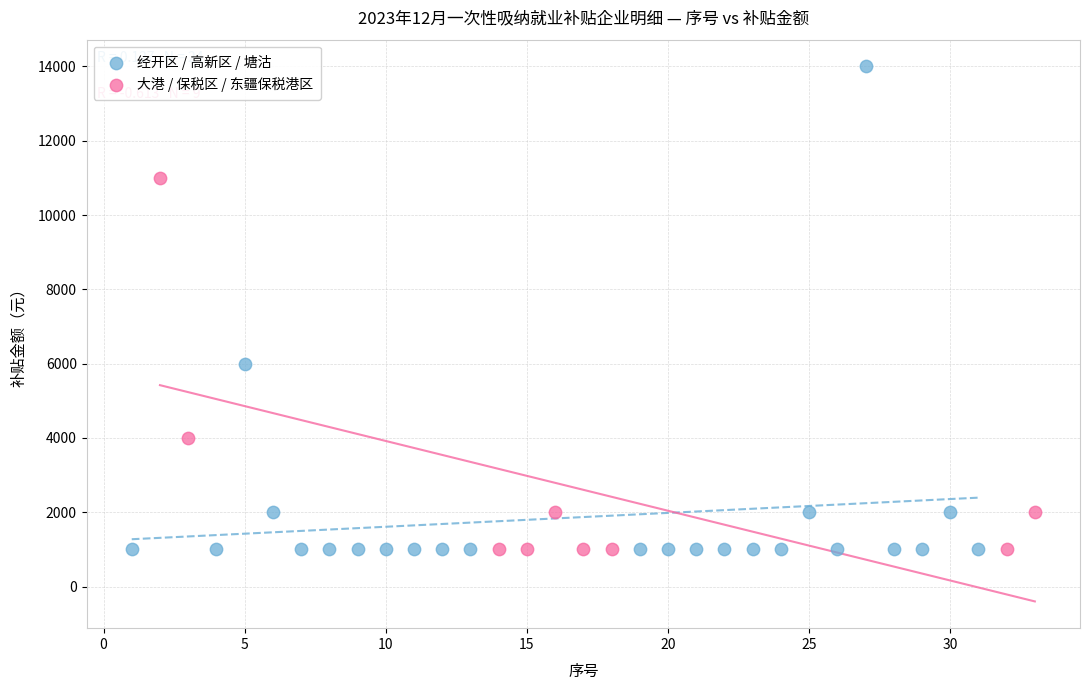

Which series reaches the maximum Y coordinate?

经开区 / 高新区 / 塘沽